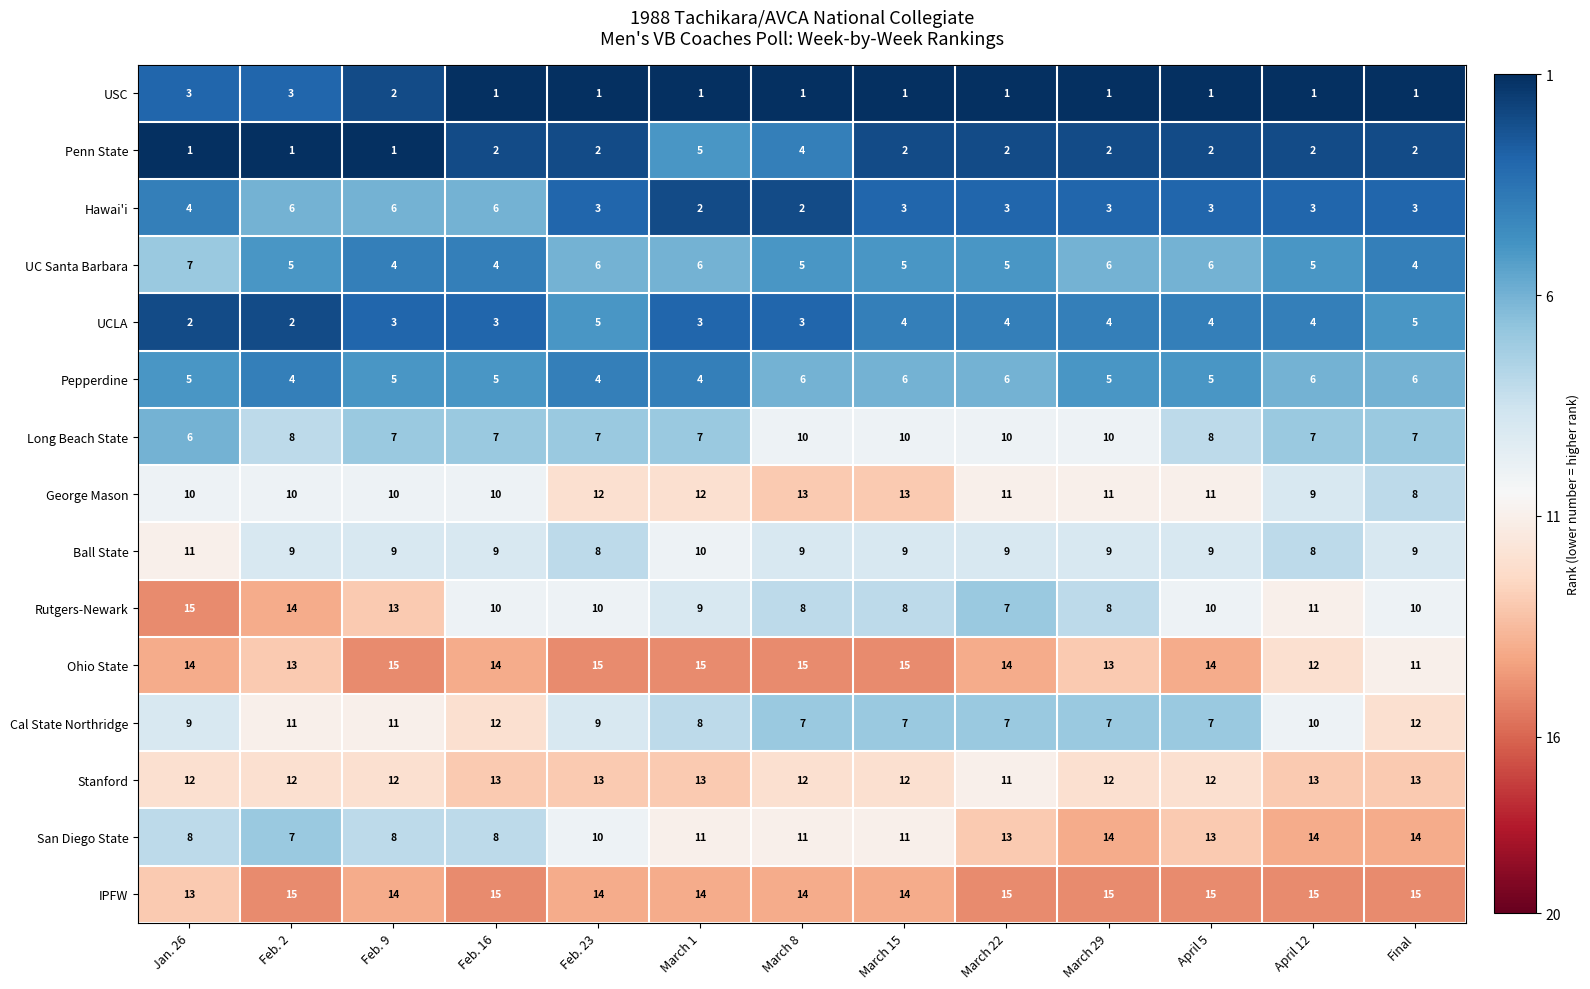

What is the difference between the highest and lowest values at April 5?

14